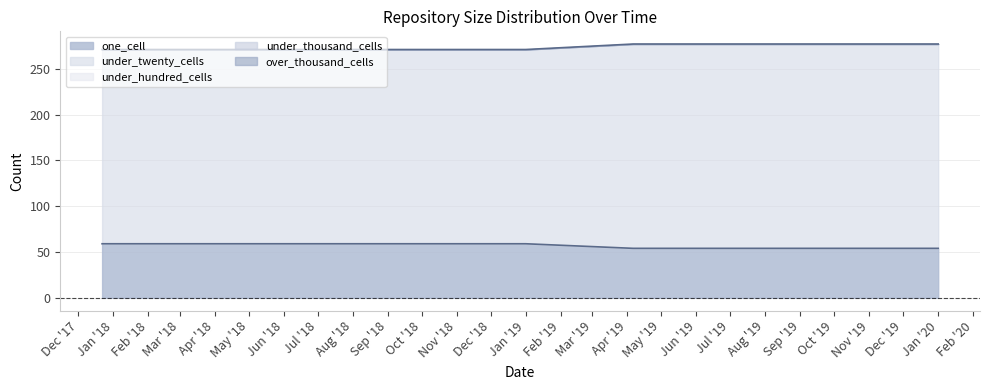

Is the value of one_cell at 2019-01-01 greater than the value of under_twenty_cells at 2019-01-01?

No